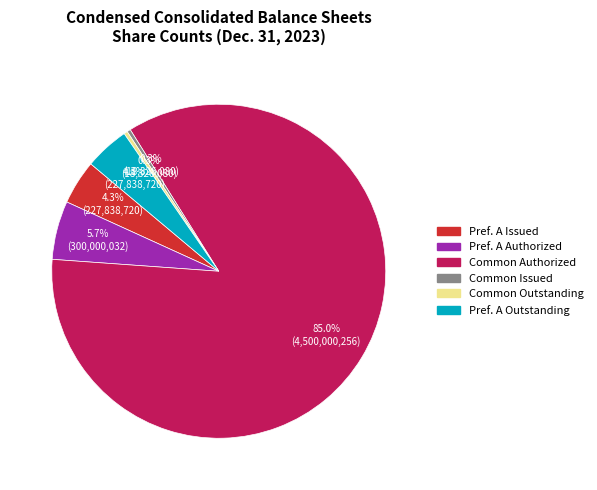

Is there a majority slice in this chart?

Yes